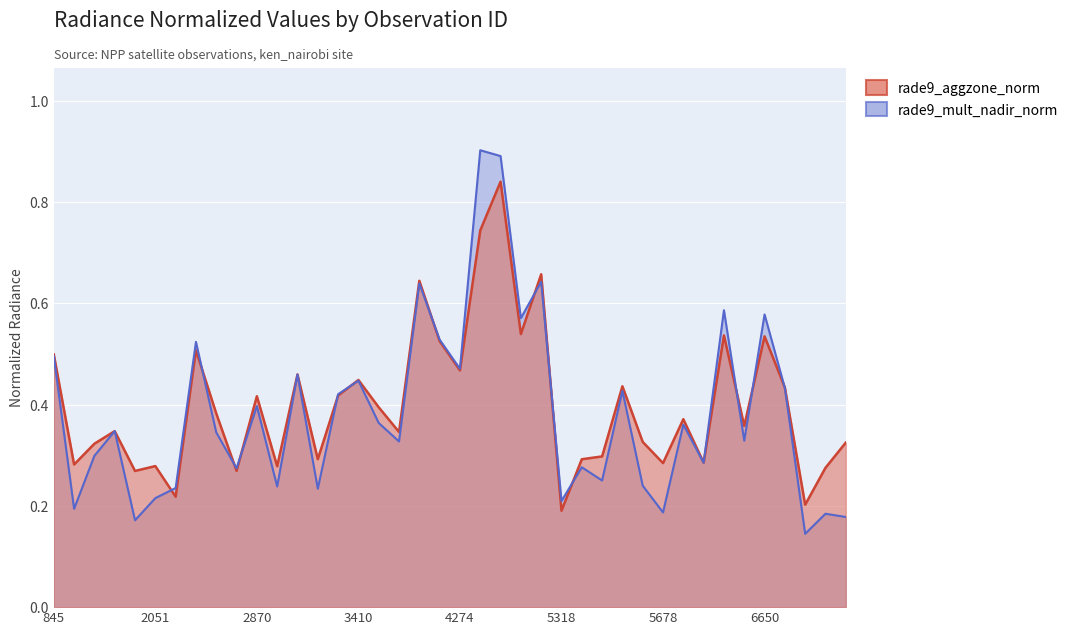

In rade9_aggzone_norm, how many points are lower than both neighbors (excluding endpoints)?

14